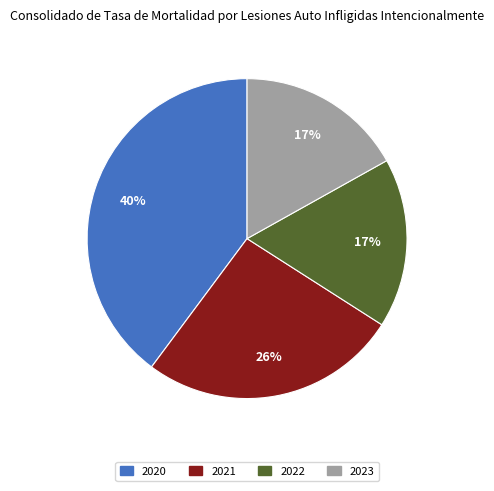

Which slice is the largest?

2020